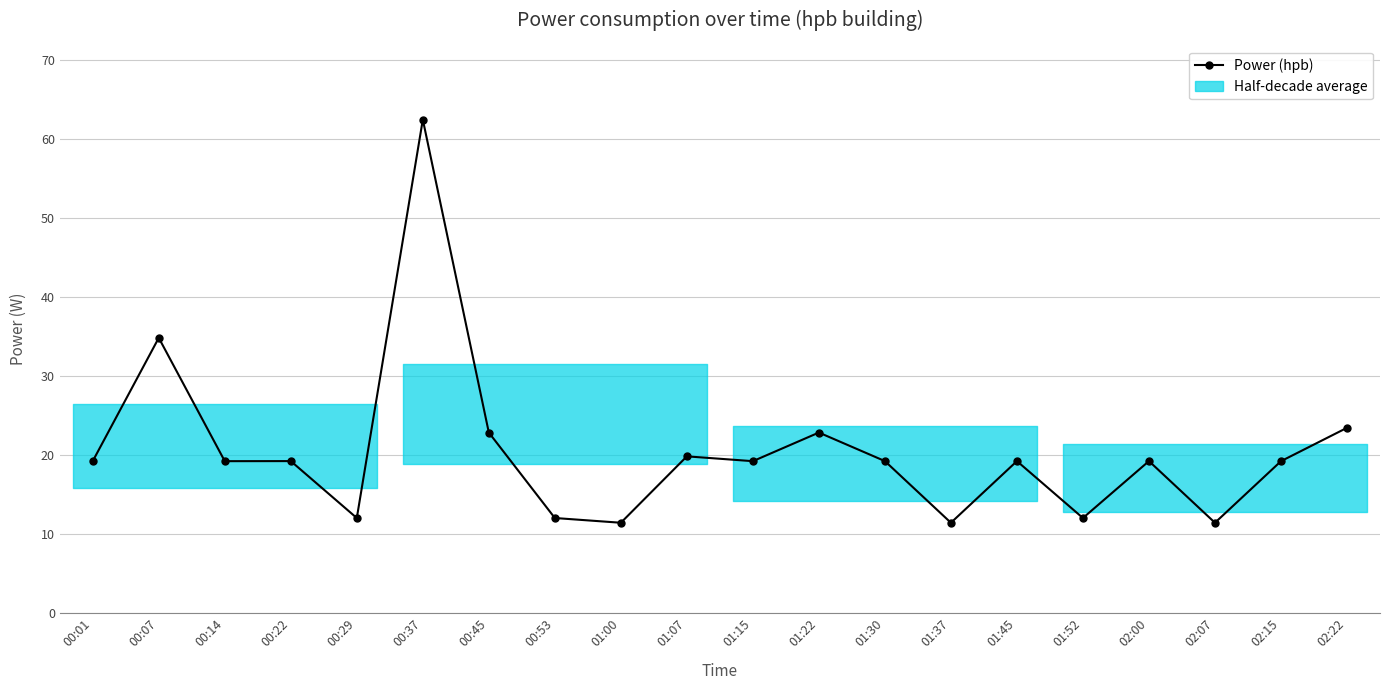

Reading left to right, list all the values displayed in this chart.

19.2	34.8	19.2	19.2	12.0	62.4	22.8	12.0	11.4	19.8	19.2	22.8	19.2	11.4	19.2	12.0	19.2	11.4	19.2	23.4